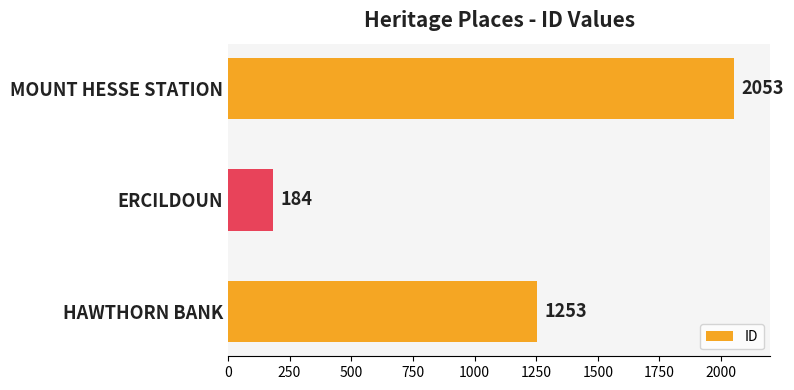

The value at ERCILDOUN is 329. True or false?

False